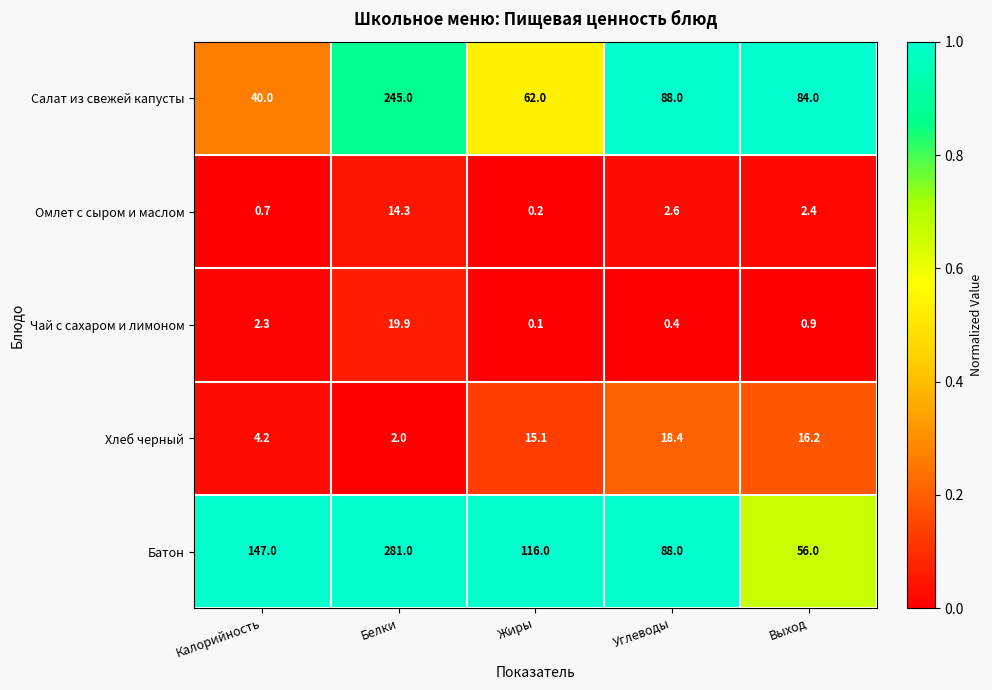

Reading right to left, extract all data points from this chart.

Салат из свежей капусты: 84.0	88.0	62.0	245.0	40.0
Омлет с сыром и маслом: 2.4	2.6	0.2	14.3	0.7
Чай с сахаром и лимоном: 0.9	0.4	0.1	19.9	2.3
Хлеб черный: 16.2	18.4	15.1	2.0	4.2
Батон: 56.0	88.0	116.0	281.0	147.0